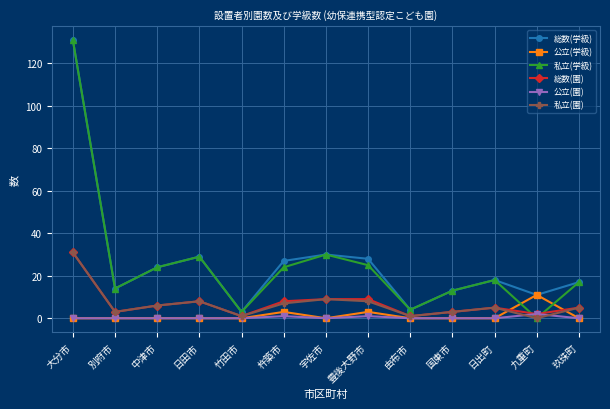

True or false: 私立(学級) and 公立(学級) cross at least once.

True